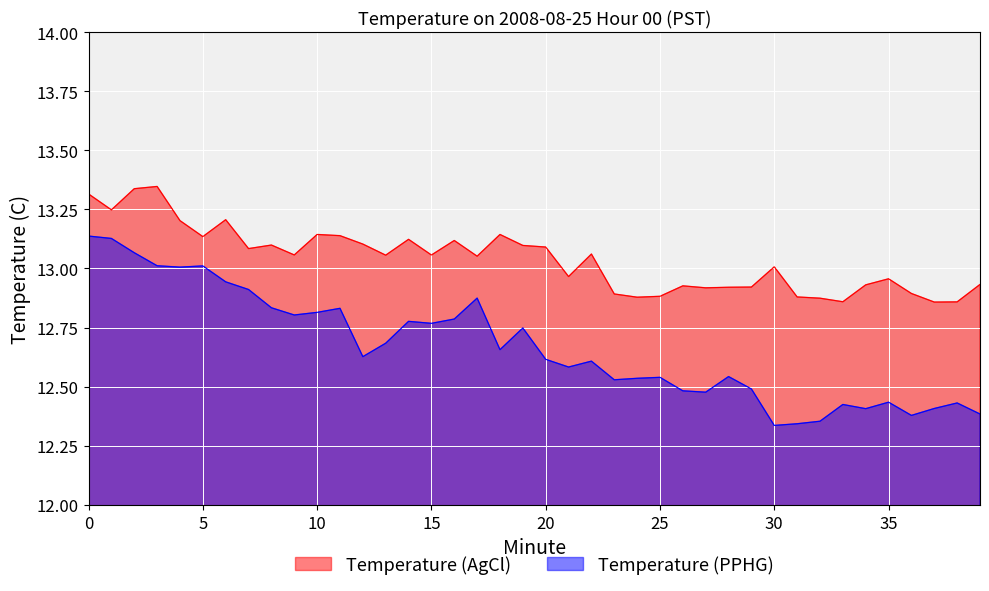

What is the sum of the values at 25 and 16?

25.3